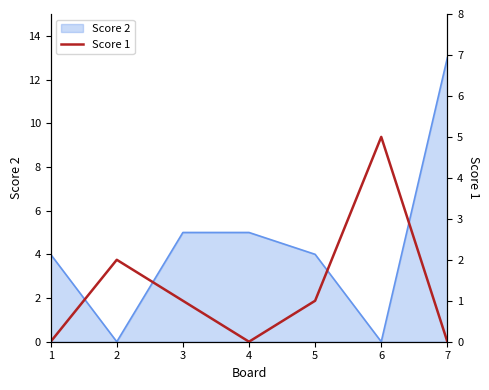

Rank the categories by value from highest to lowest.

6, 2, 3, 5, 1, 4, 7